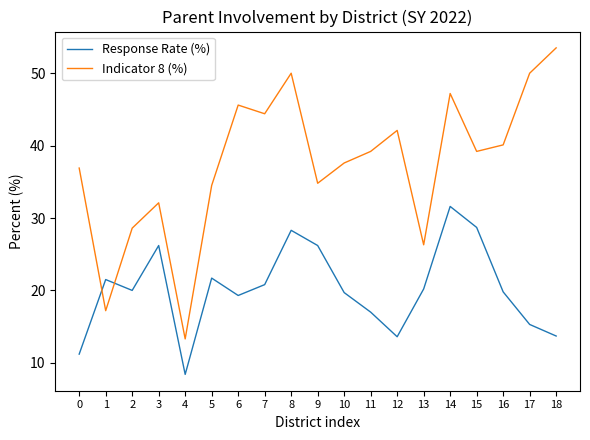

Is it true that Indicator 8 (%) equals 13.3 at 4?

True